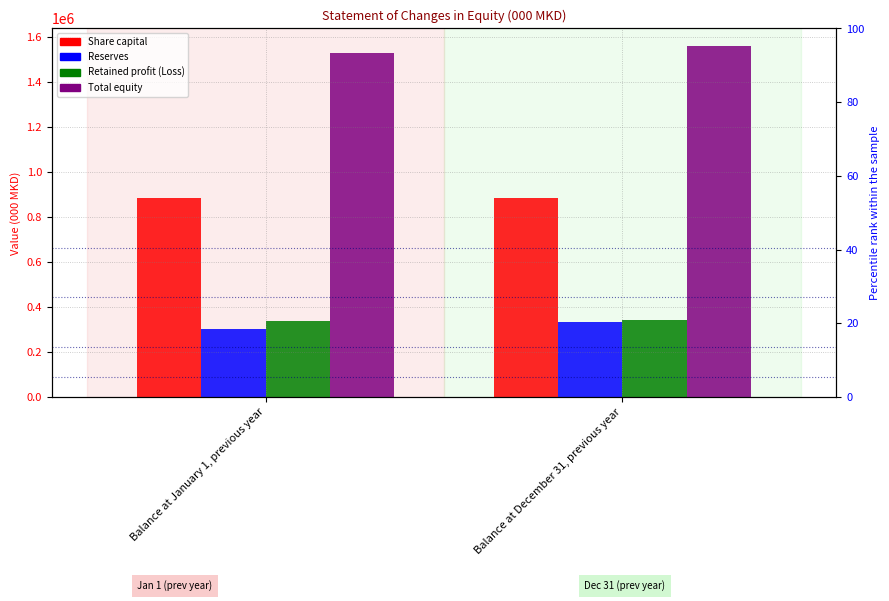

How many series are shown in this chart?

4